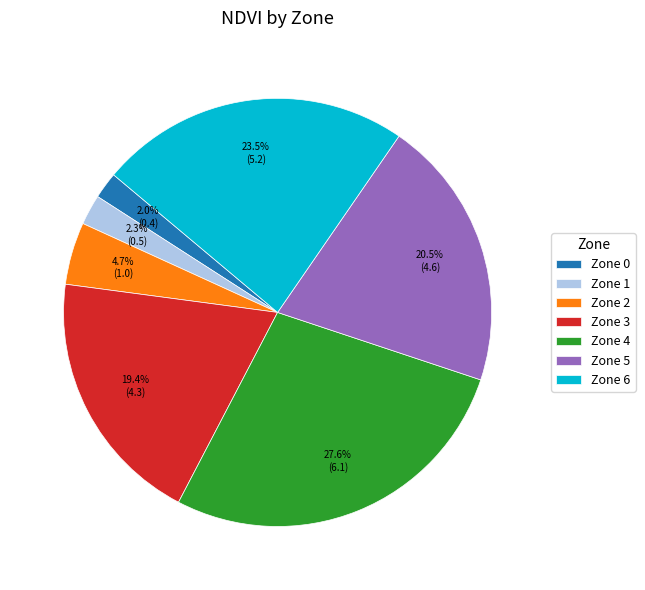

Is there a majority slice in this chart?

No